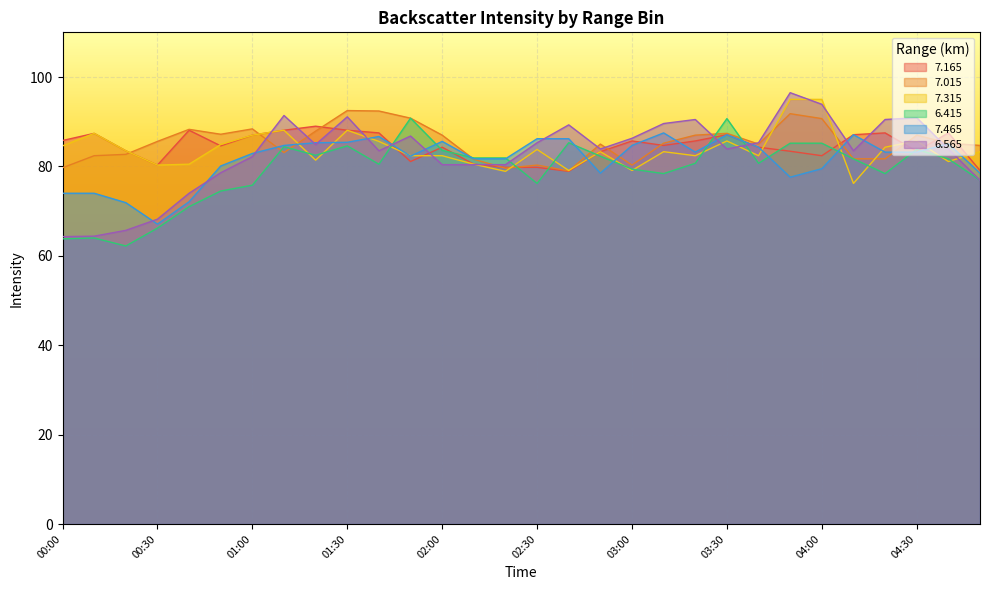

What is the approximate value of   7.465 at 01:20?

85.3